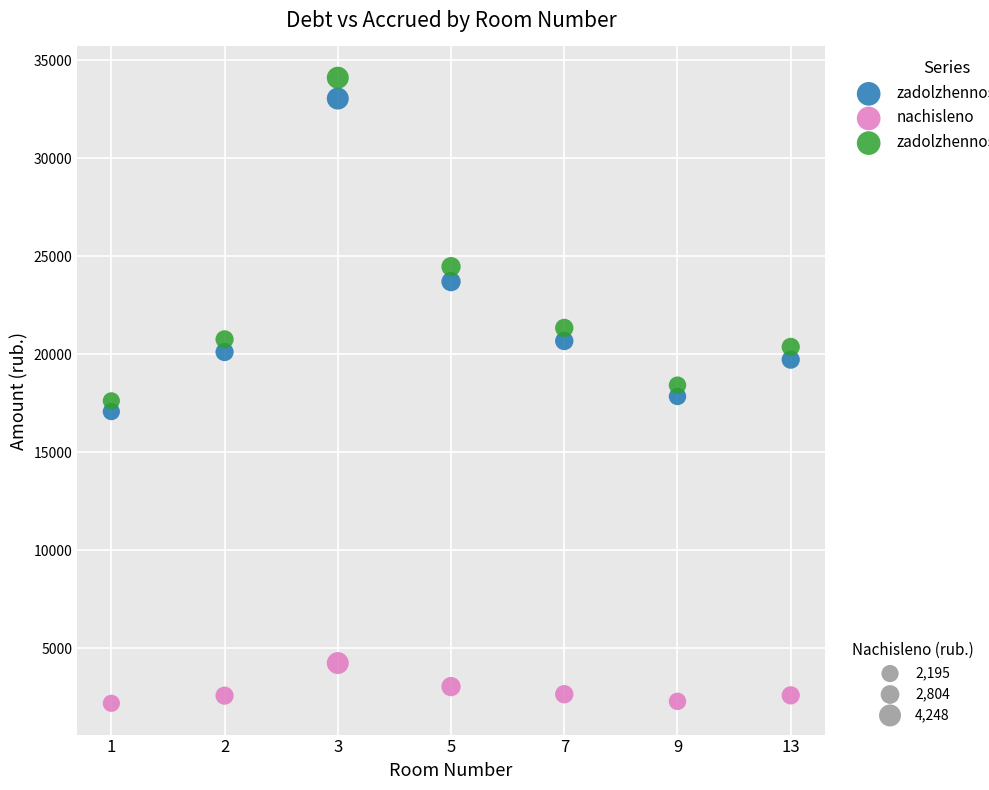

Across all data points, what is the range of Y values (max minus min)?

31912.3